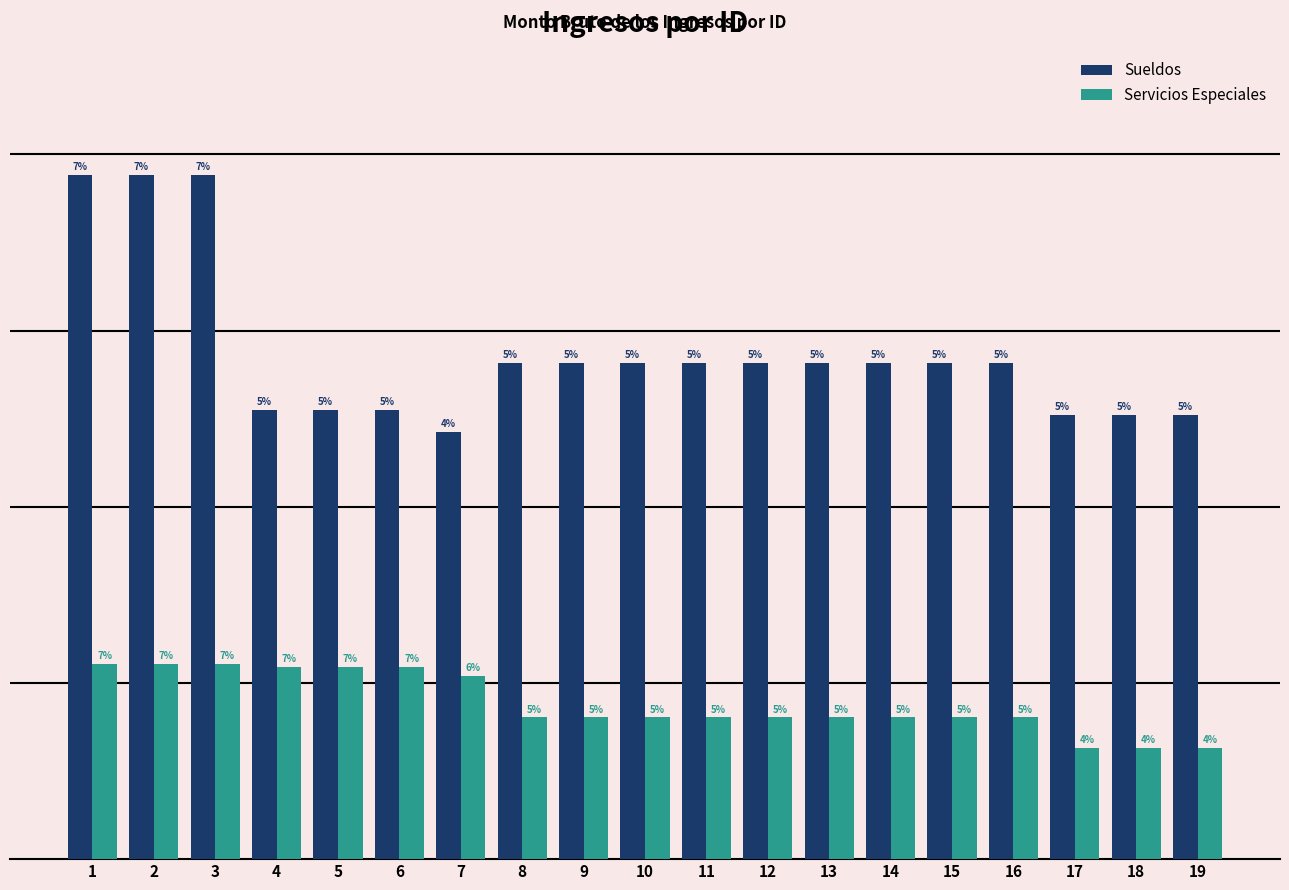

The value of Servicios Especiales at 16 is 4021.6. True or false?

True